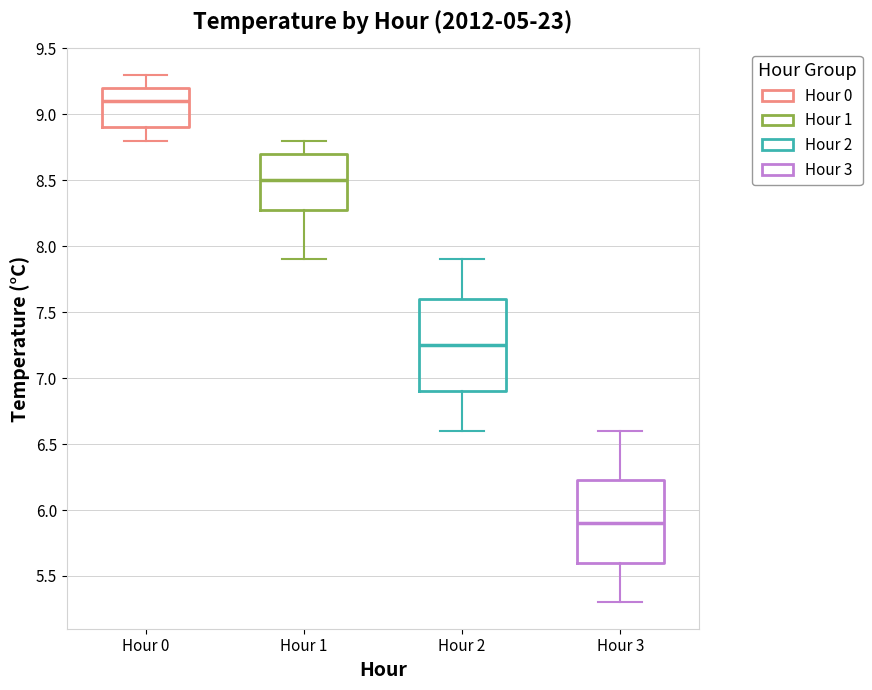

Which box is the tallest, from its lower edge to its upper edge?

Hour 2